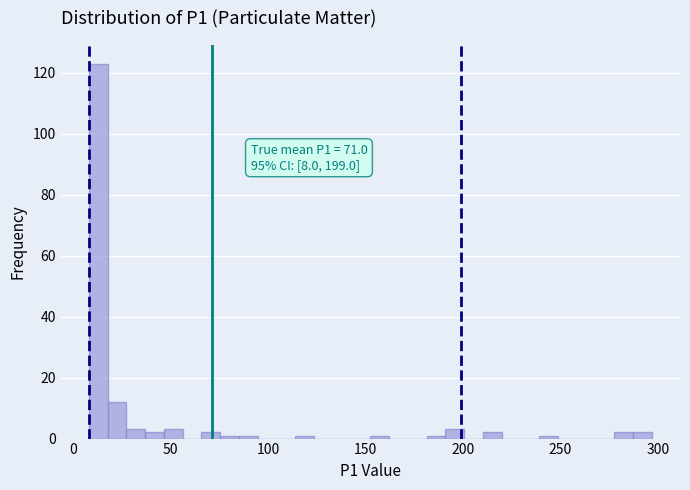

Read against the x-axis, roughly where is the centre of the tallest bar?

15